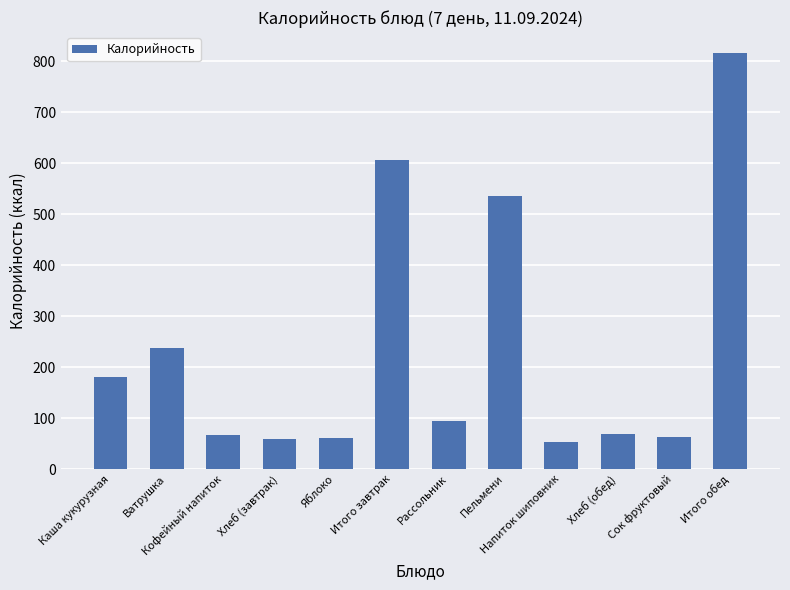

What is the difference between the values at Кофейный напиток and Итого завтрак?

538.9